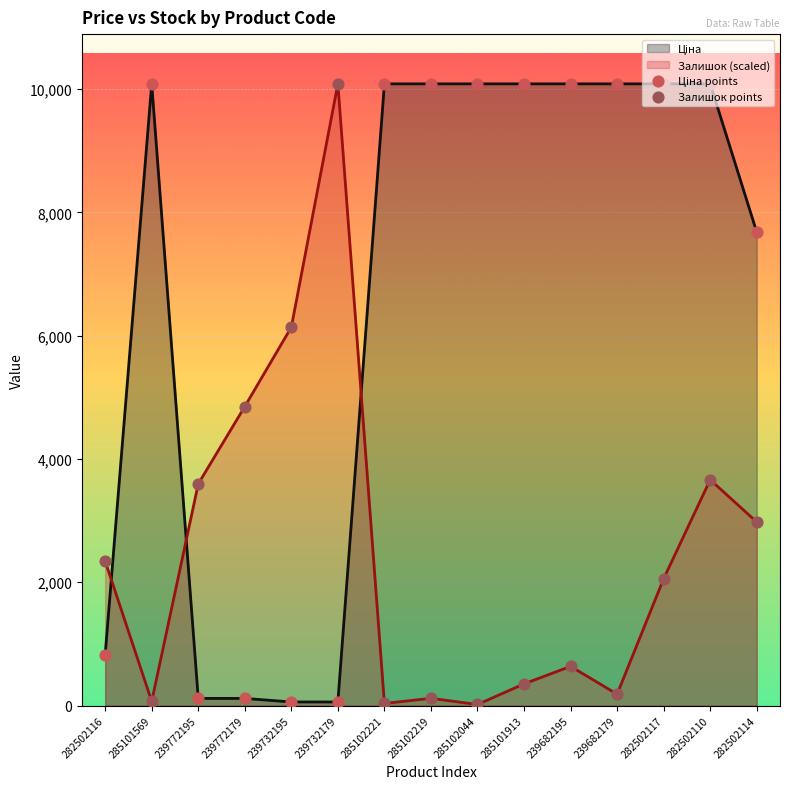

At which category is the sum across all series the highest?

282502110